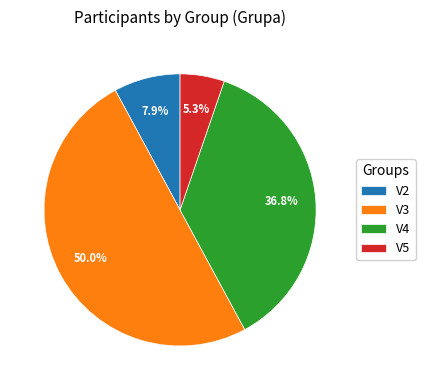

Rank the categories by value from highest to lowest.

V3, V4, V2, V5